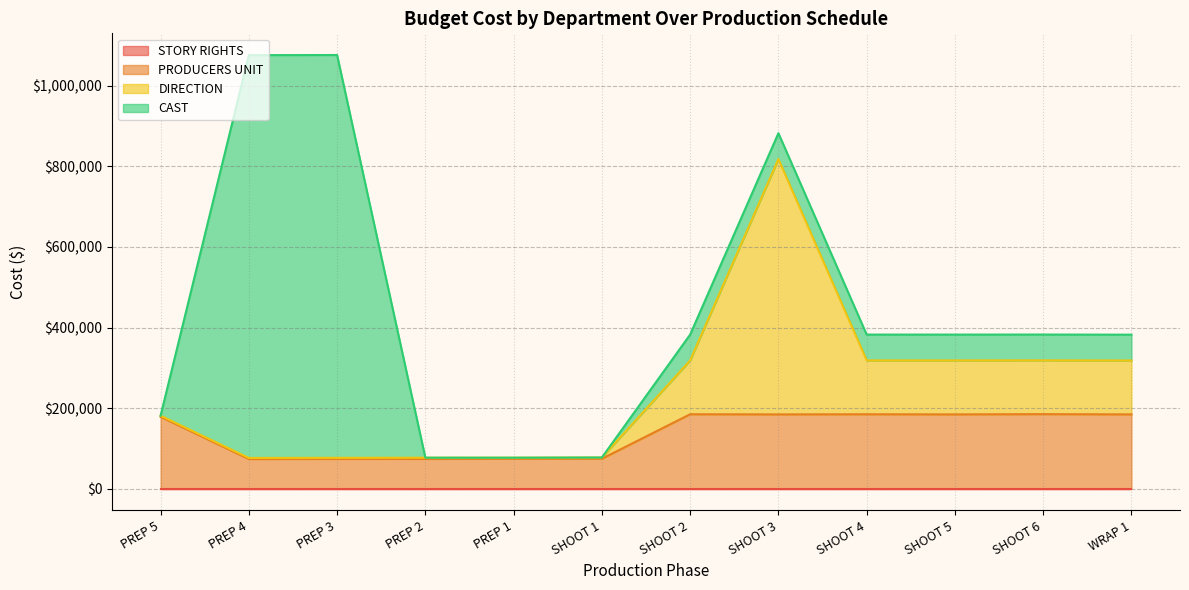

What is the highest value of the CAST series?

1000000